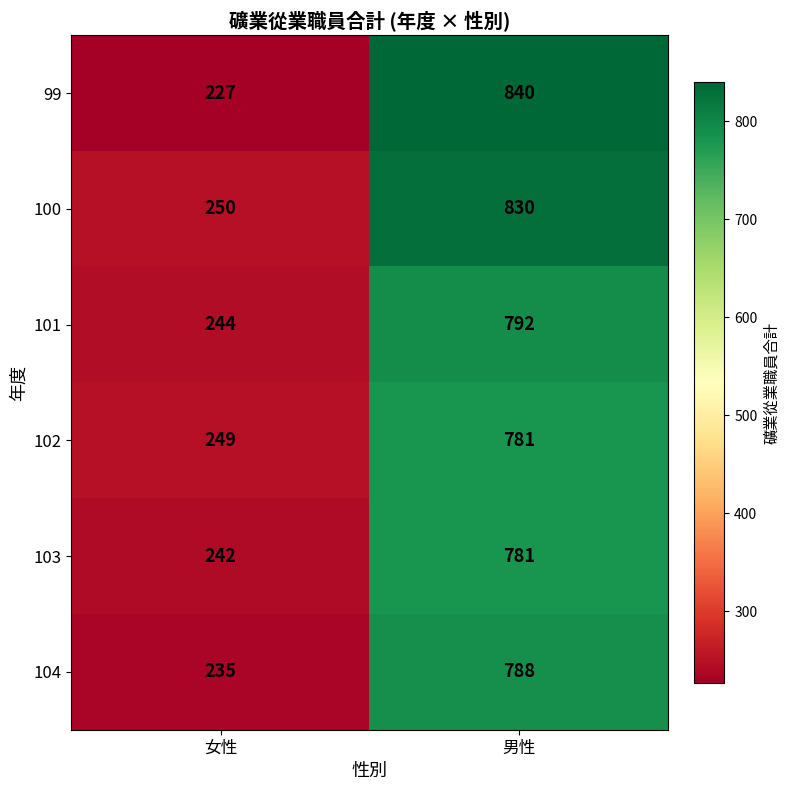

Which series has the largest range (max minus min)?

99